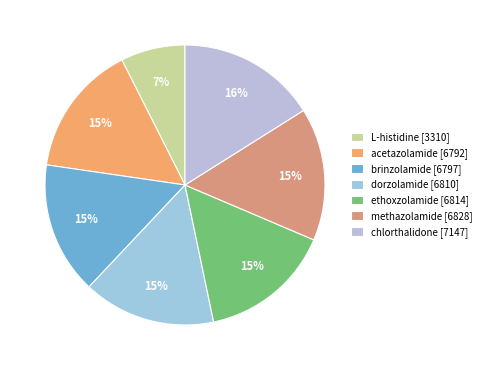

What is the change in value from dorzolamide to chlorthalidone?

+337